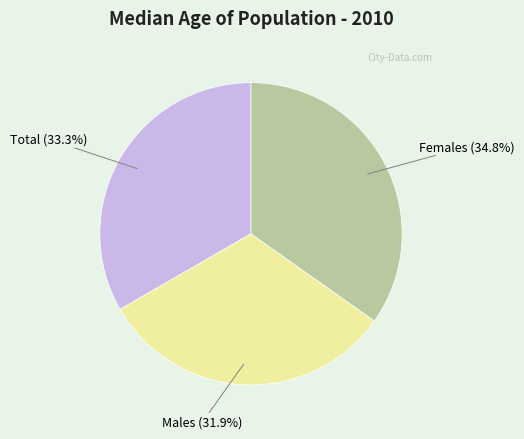

Which category has the biggest portion of the pie?

Females